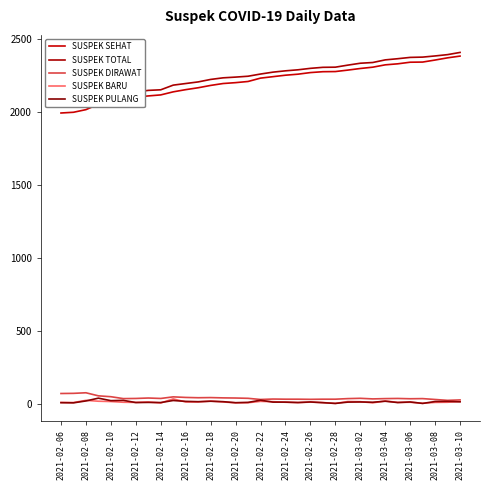

True or false: SUSPEK BARU and SUSPEK SEHAT cross at least once.

False